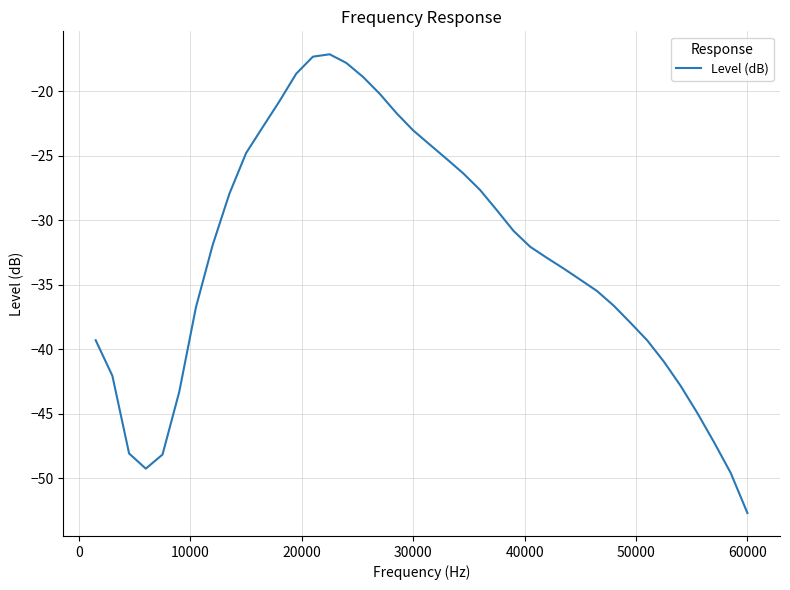

What is the difference between the maximum and minimum values?

35.6